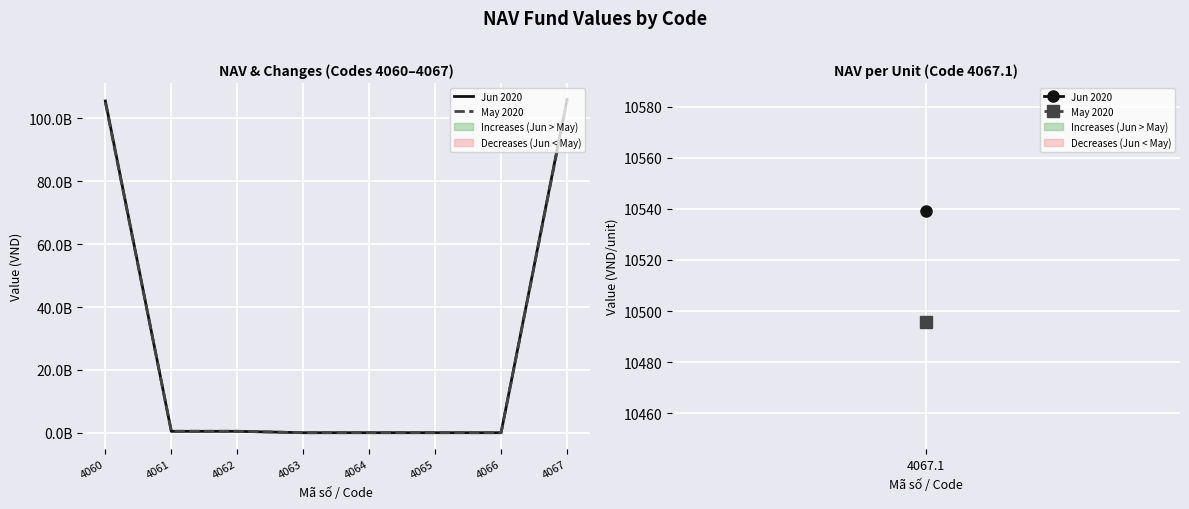

True or false: Jun 2020 has a value of -39454100151 at 4063.

False